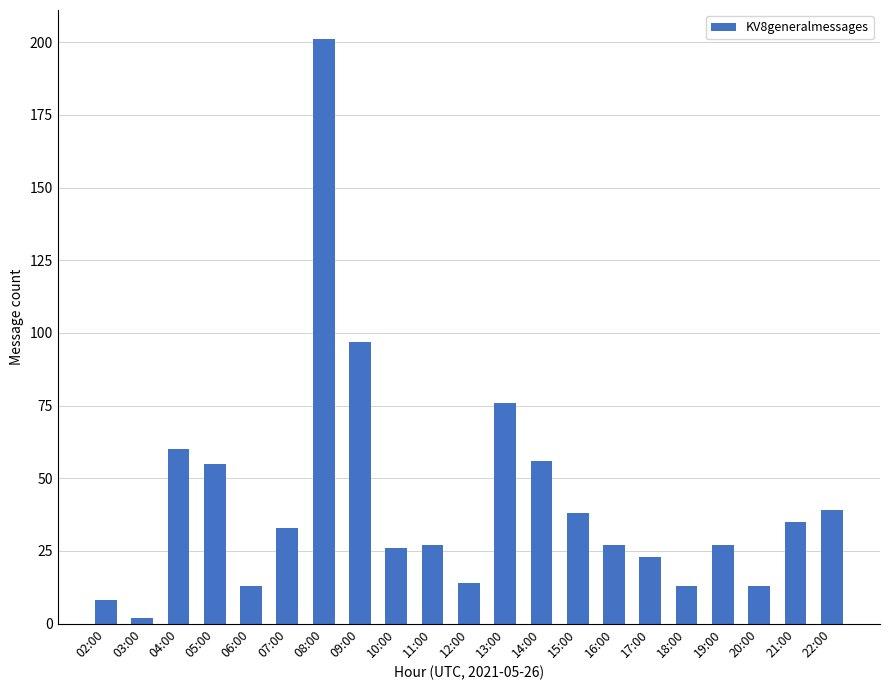

How many series are shown in this chart?

1